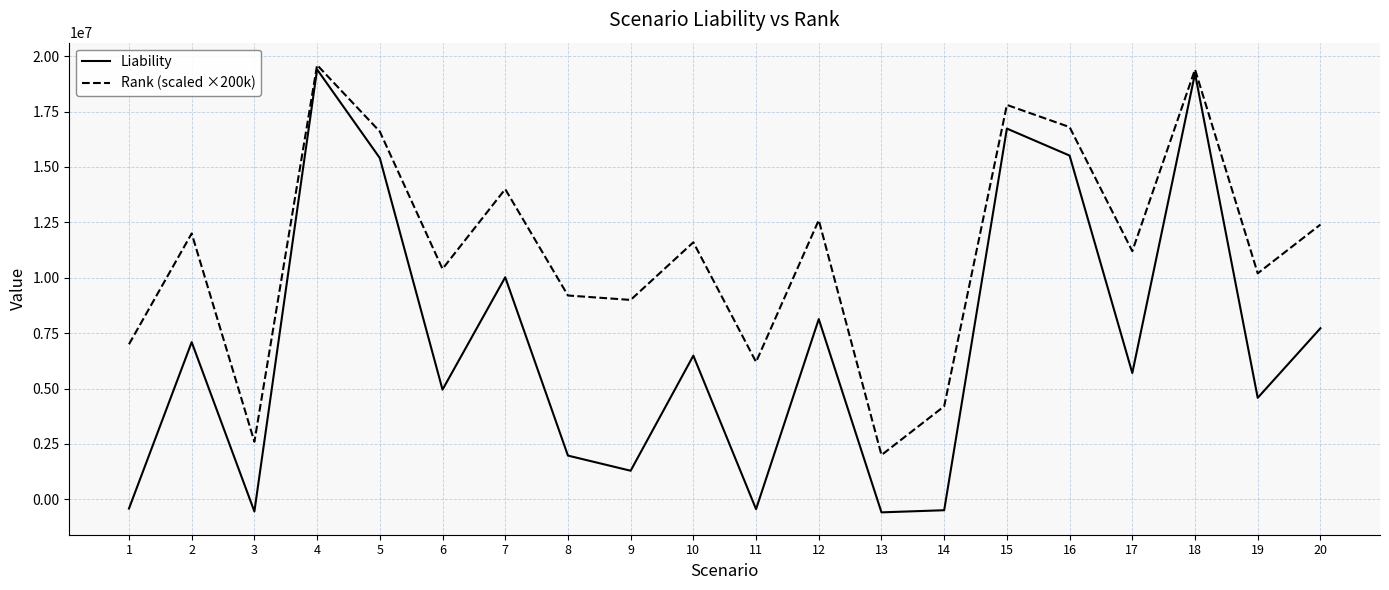

Is the value of Liability at 8 greater than the value of Rank (scaled ×200k) at 4?

No